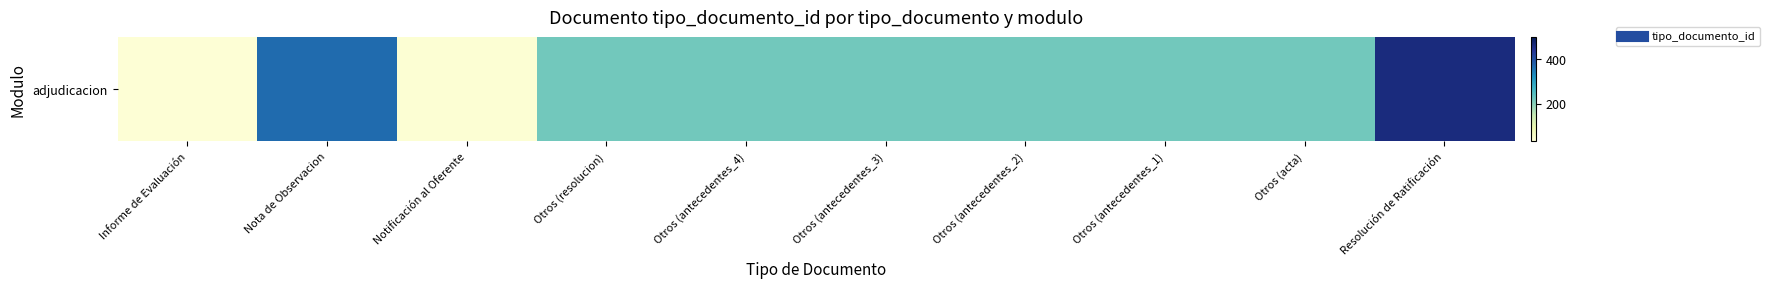

The value at Nota de Observacion is 174. True or false?

False